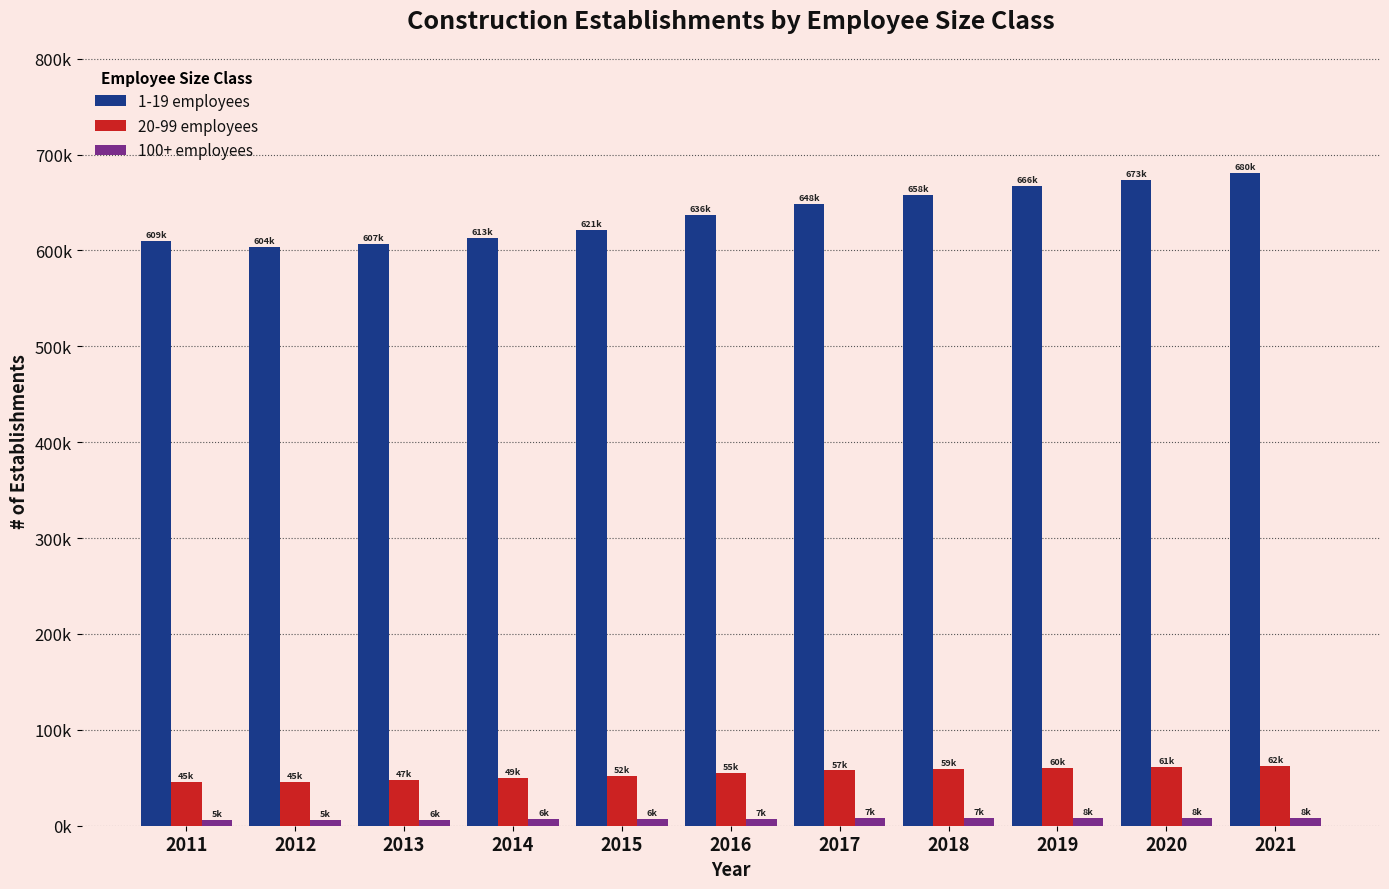

What are all the series names shown in the legend?

1-19 employees, 20-99 employees, 100+ employees